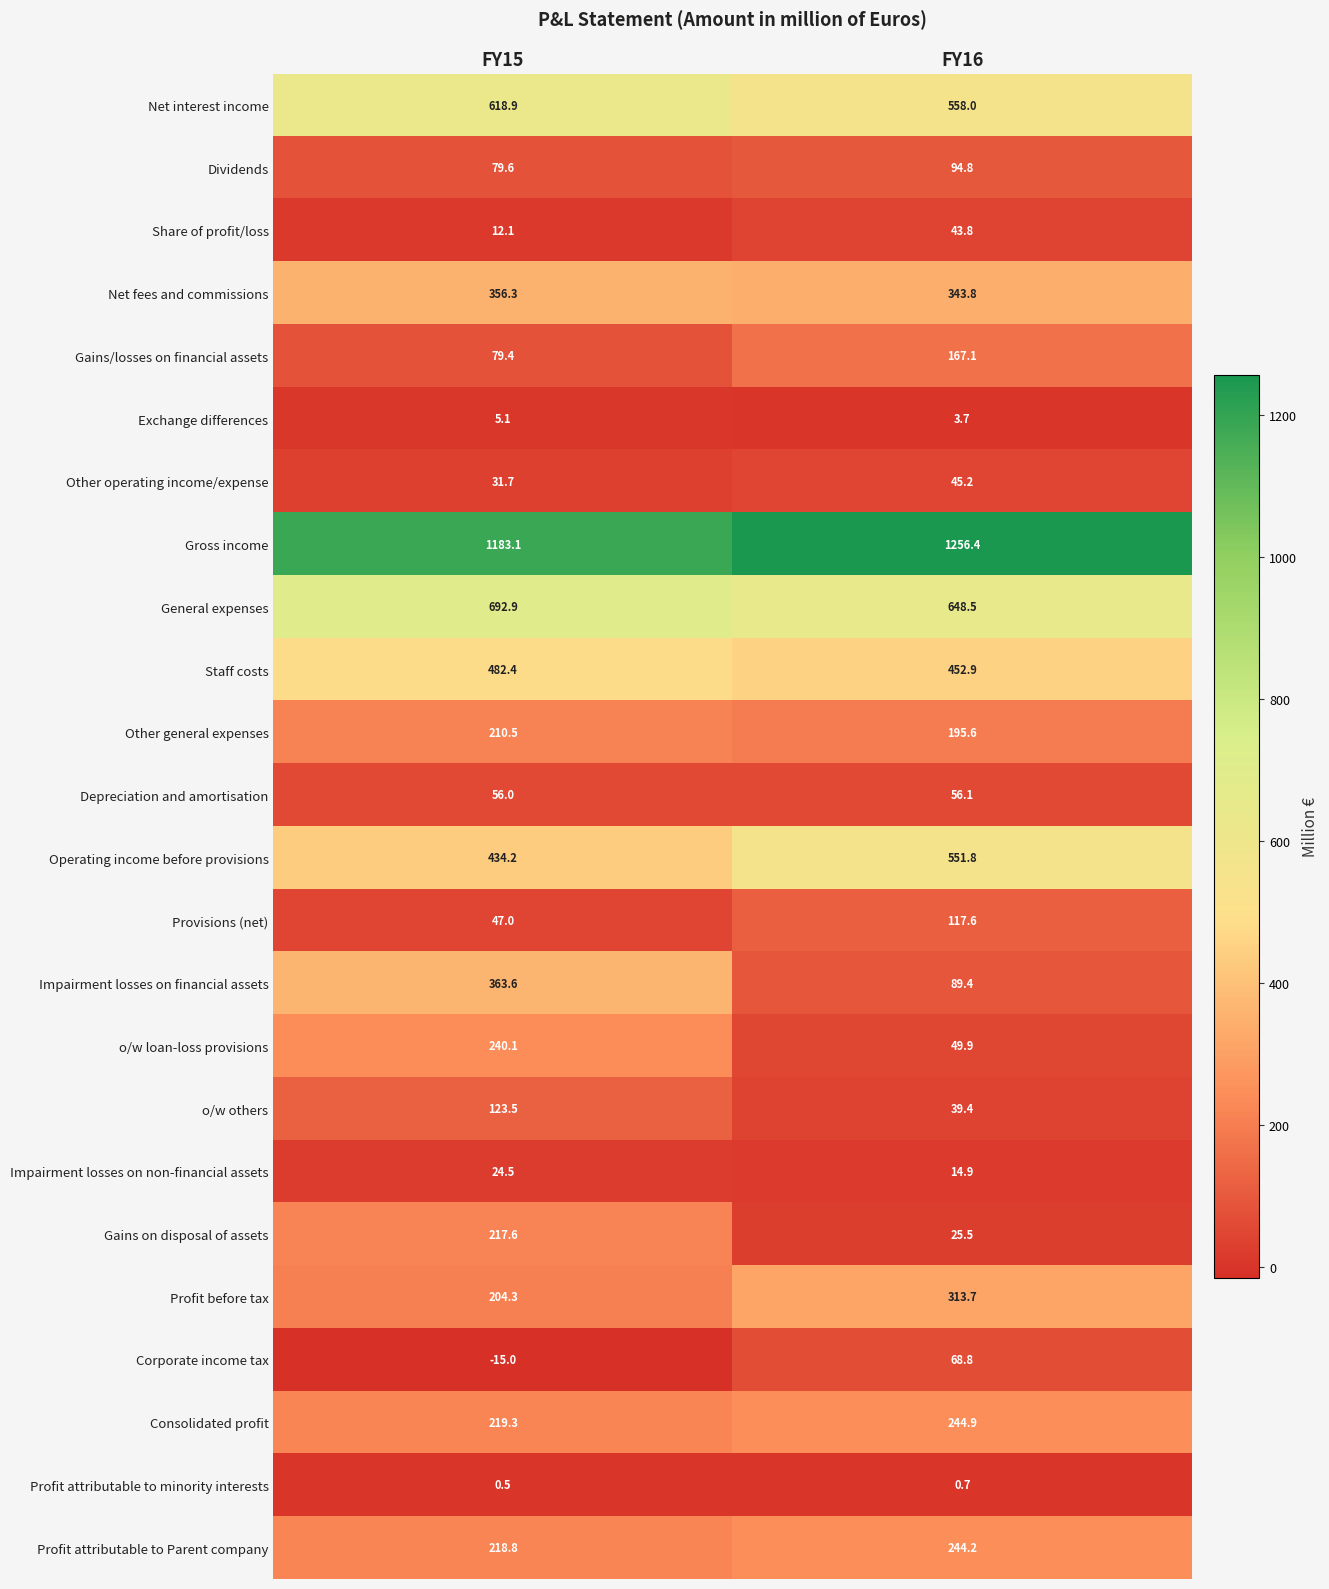

The value of Net fees and commissions at FY15 is 137.2. True or false?

False